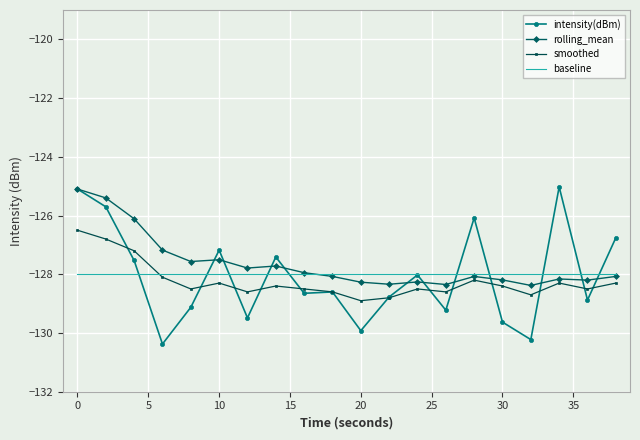

What is the difference between the maximum and minimum values in the intensity(dBm) series?

5.4